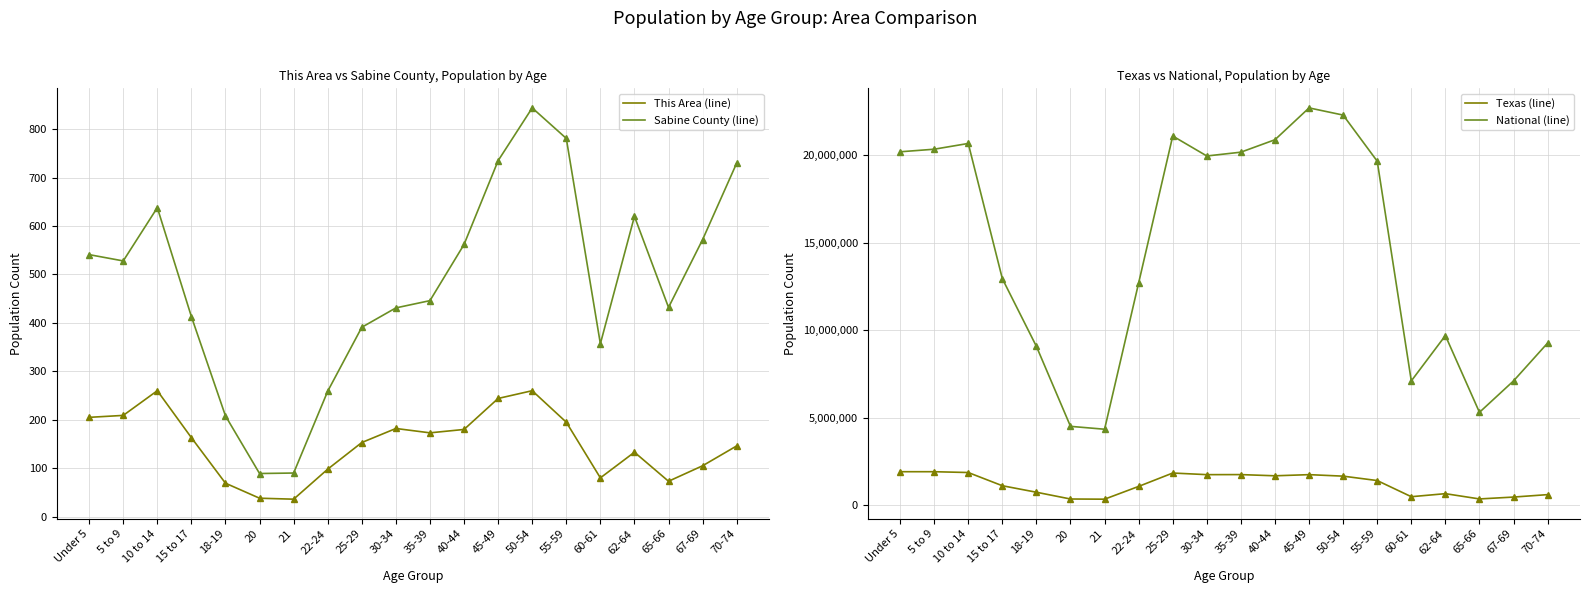

The Texas series shows 645623 at 65-66. True or false?

False